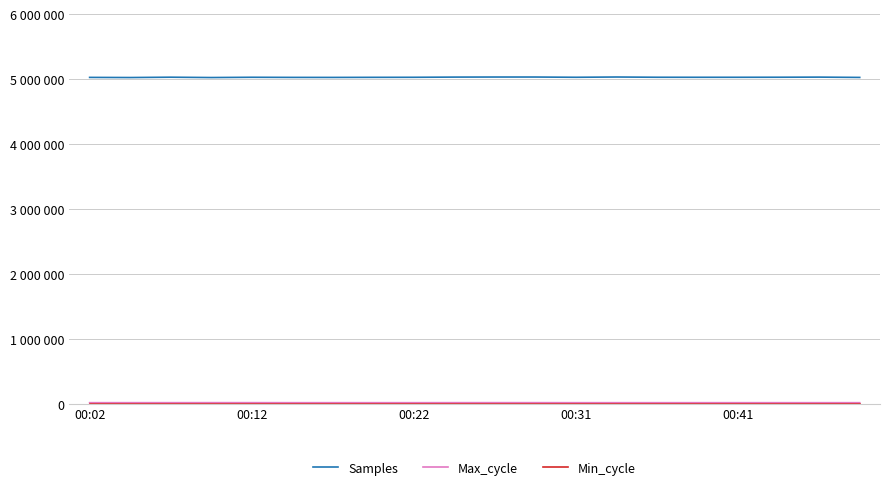

Does the chart have visible grid lines?

Yes